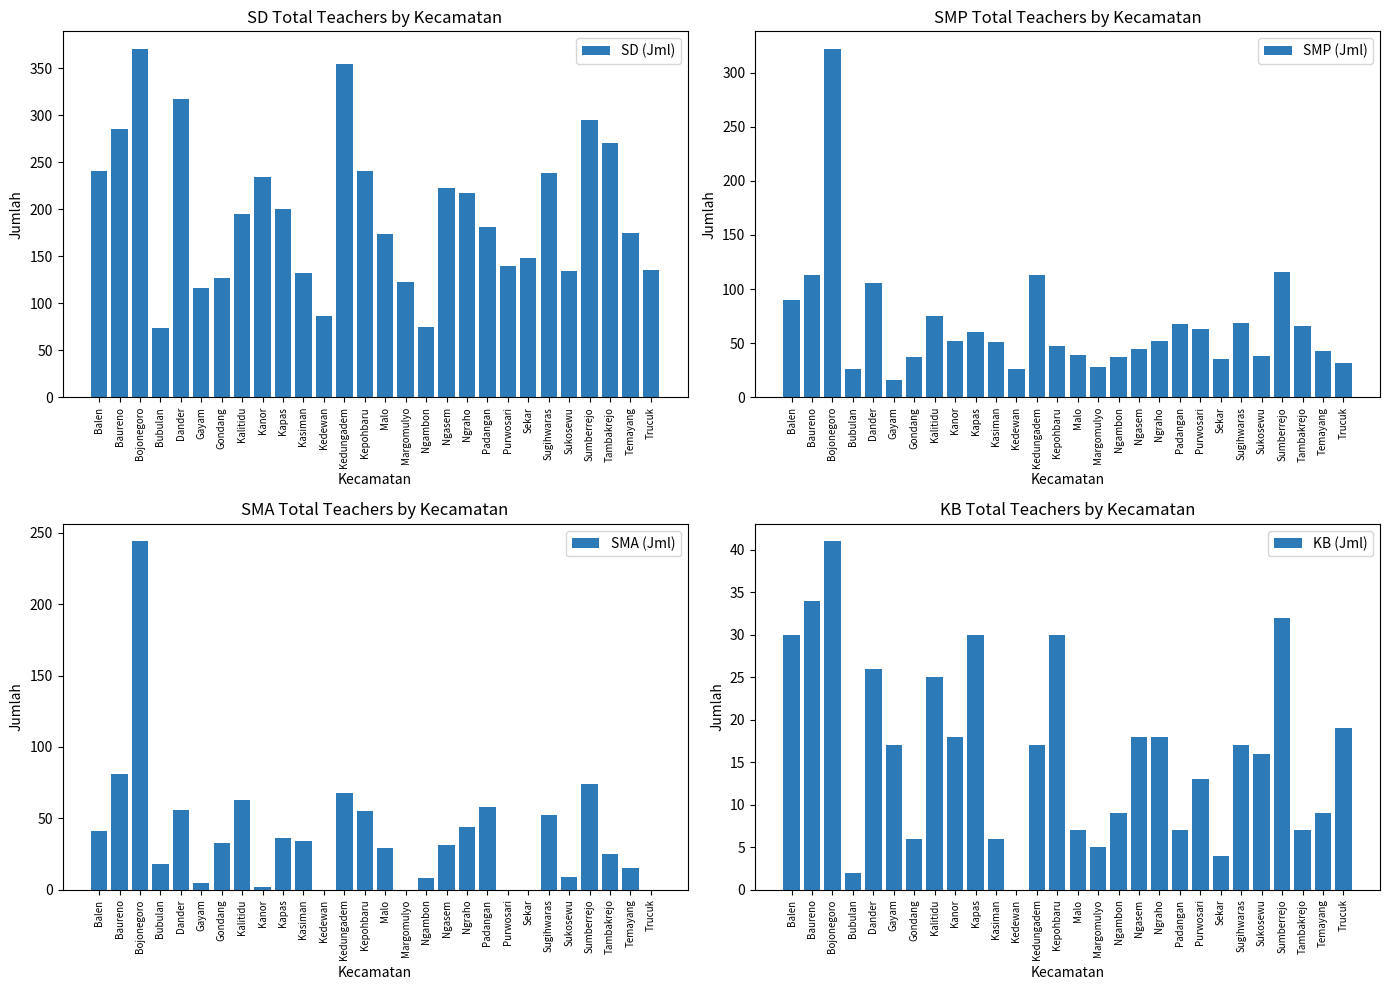

At how many categories does at least one series exceed 274?

5